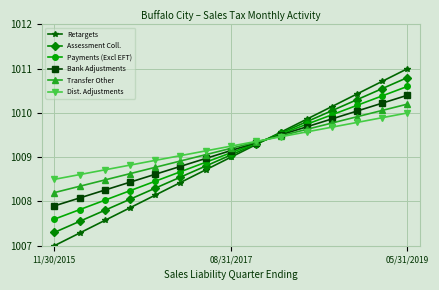

After their last crossing, which series has the higher values: Transfer Other or Retargets?

Retargets